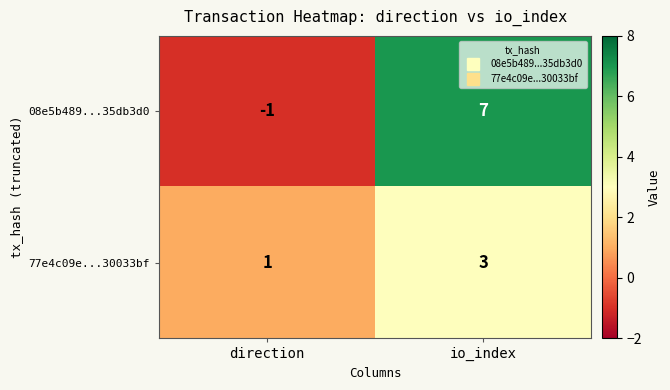

Rank the categories by 77e4c09e...30033bf value from lowest to highest.

direction, io_index